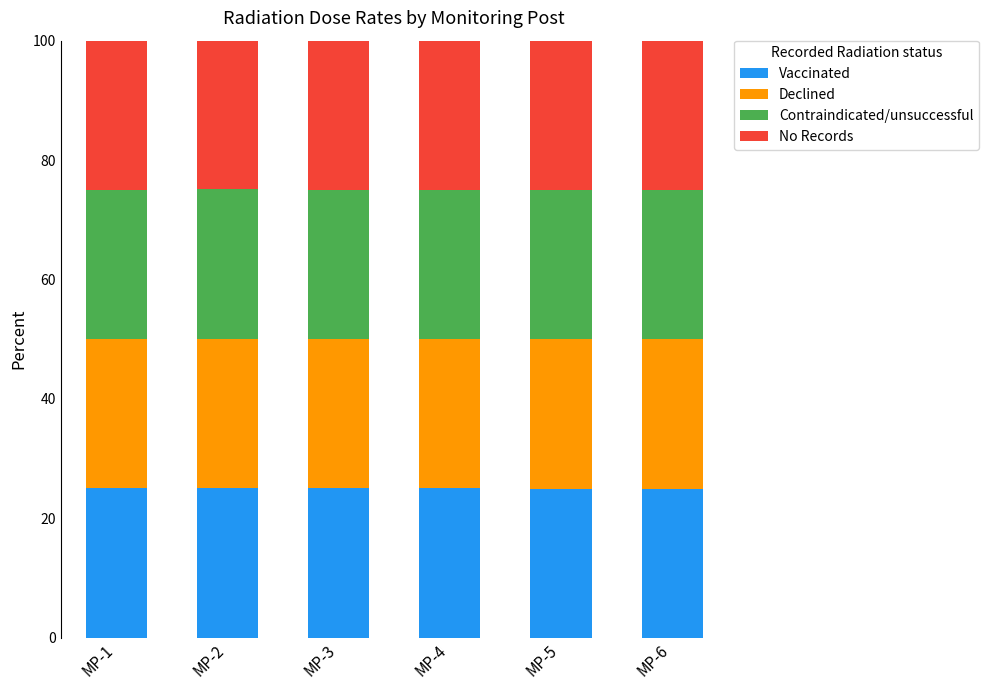

What is the sum of the Vaccinated values at MP-5 and MP-1?

49.9